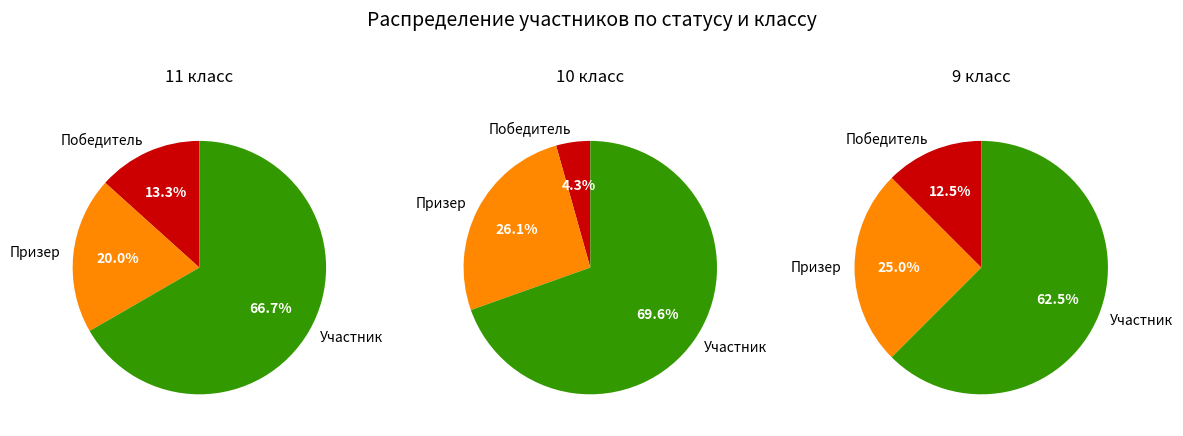

How many slices are in this pie chart?

3